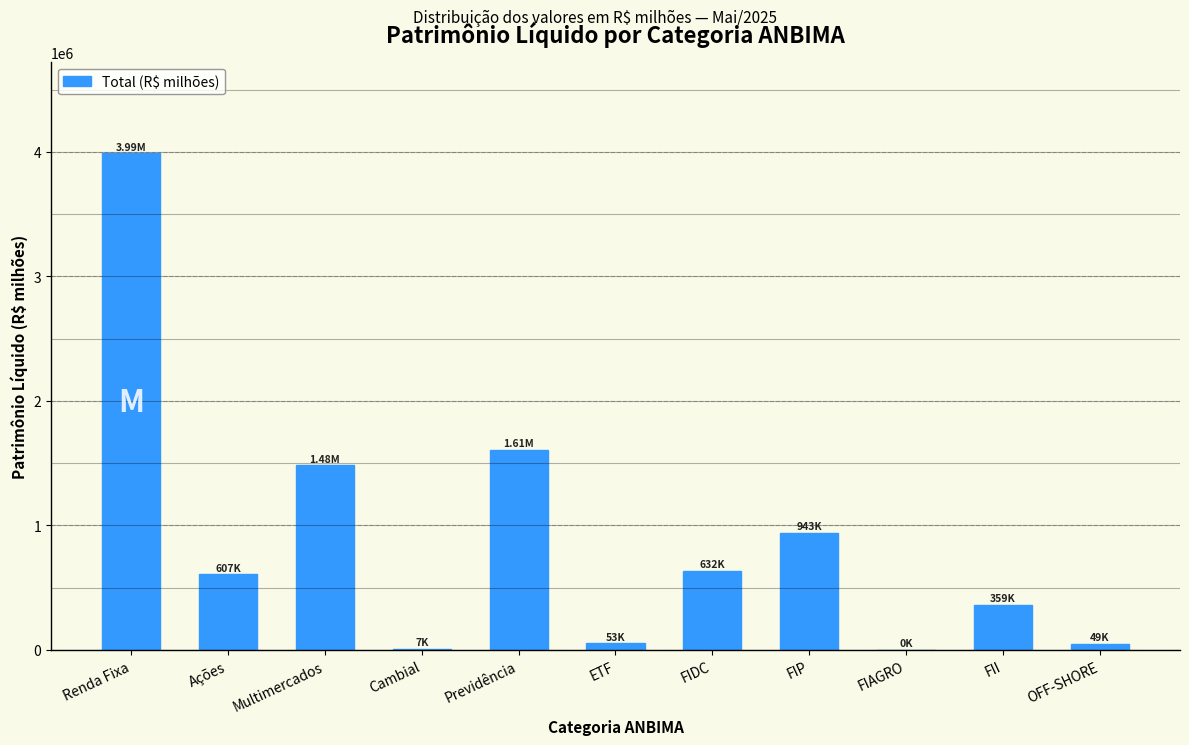

Between Renda Fixa and Cambial, which is larger?

Renda Fixa